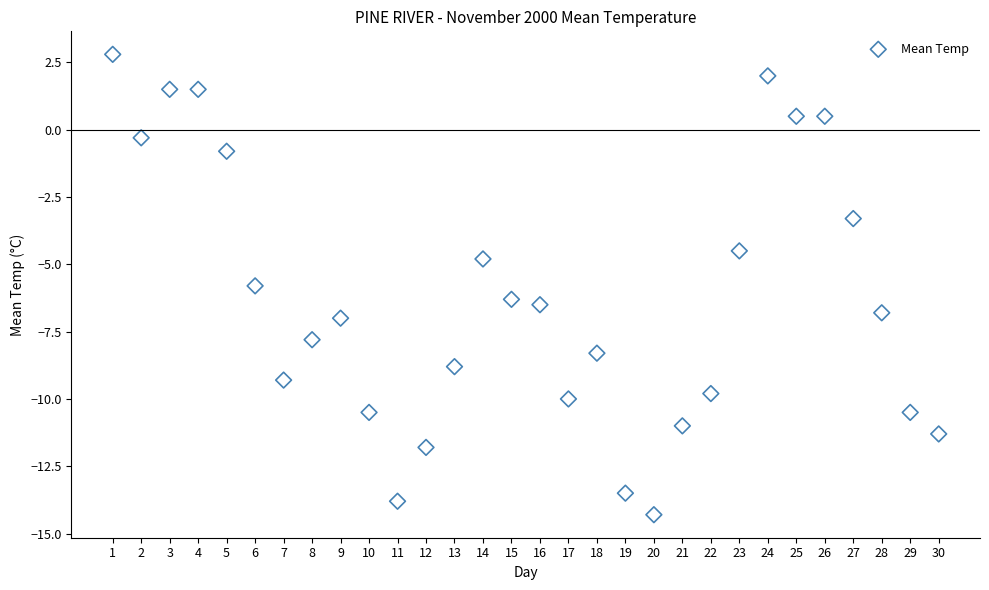

What is the range of Y values (max minus min)?

17.1